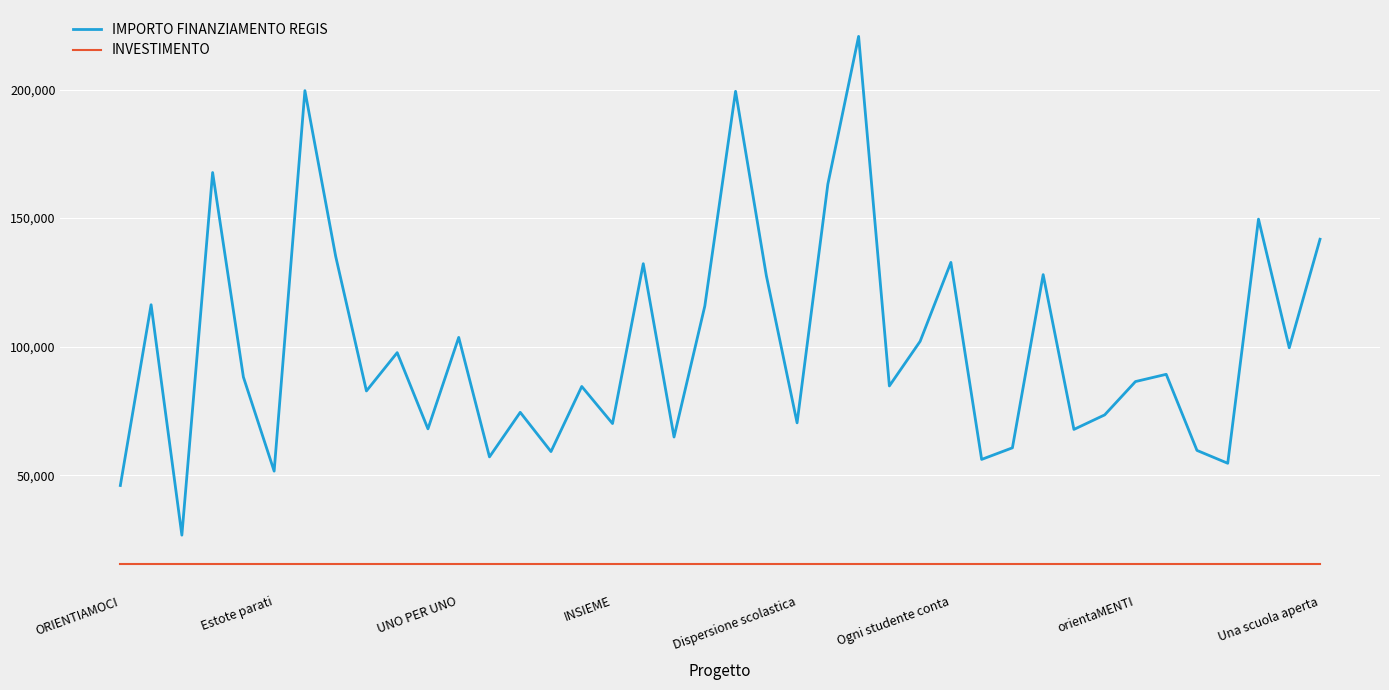

Which series has the largest range (max minus min)?

IMPORTO FINANZIAMENTO REGIS